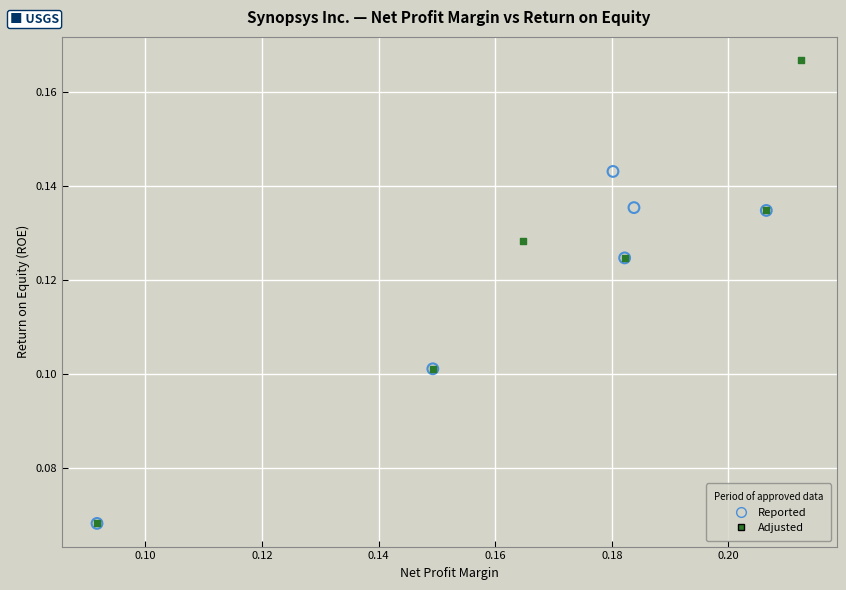

Which series reaches the maximum Y coordinate?

Adjusted